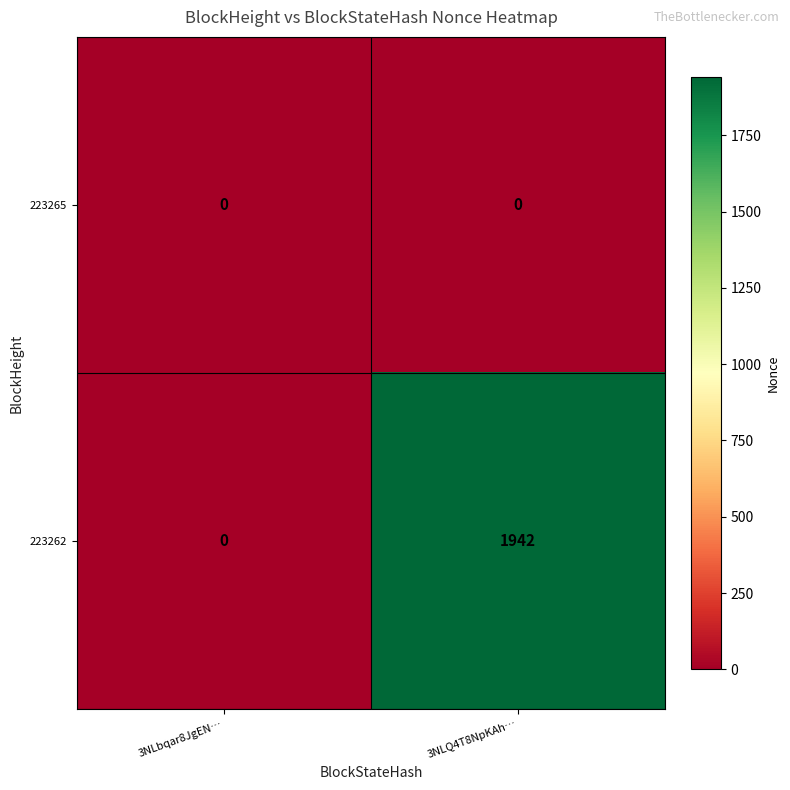

True or false: 223262 has a value of 1942 at 3NLQ4T8NpKAh….

True